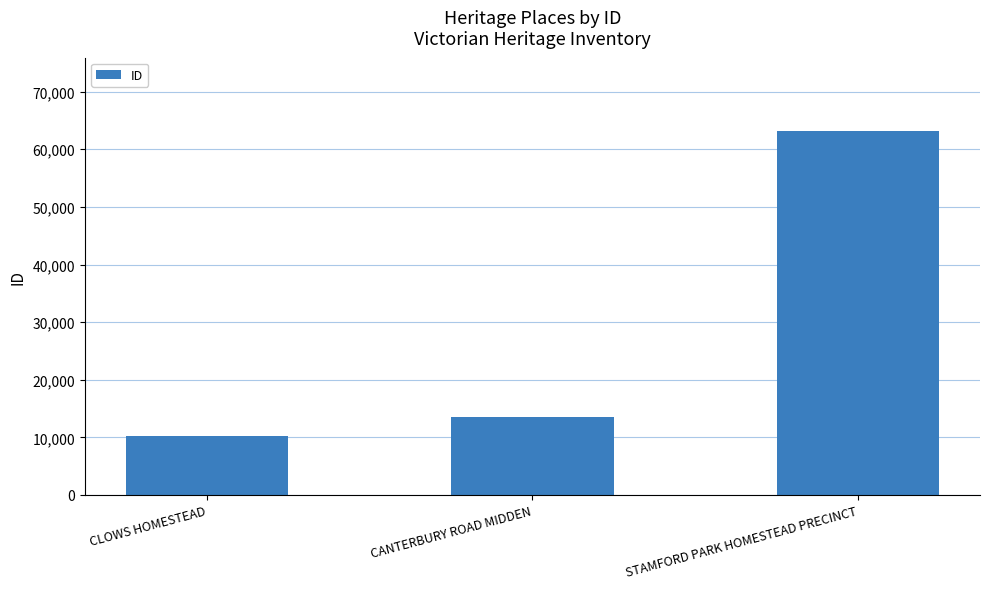

What is the change in value from CLOWS HOMESTEAD to CANTERBURY ROAD MIDDEN?

+3301